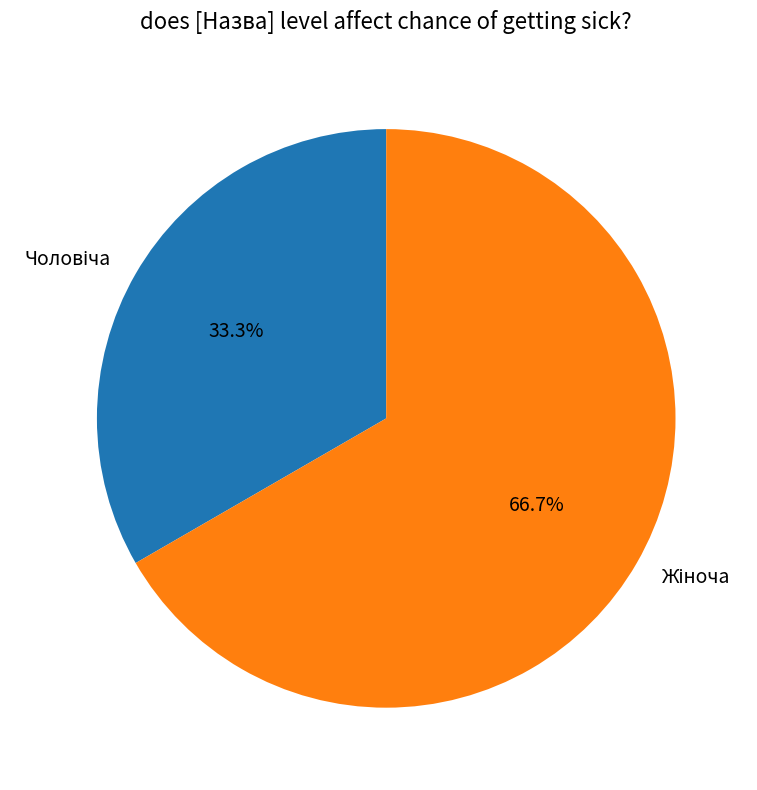

Is there a majority slice in this chart?

Yes